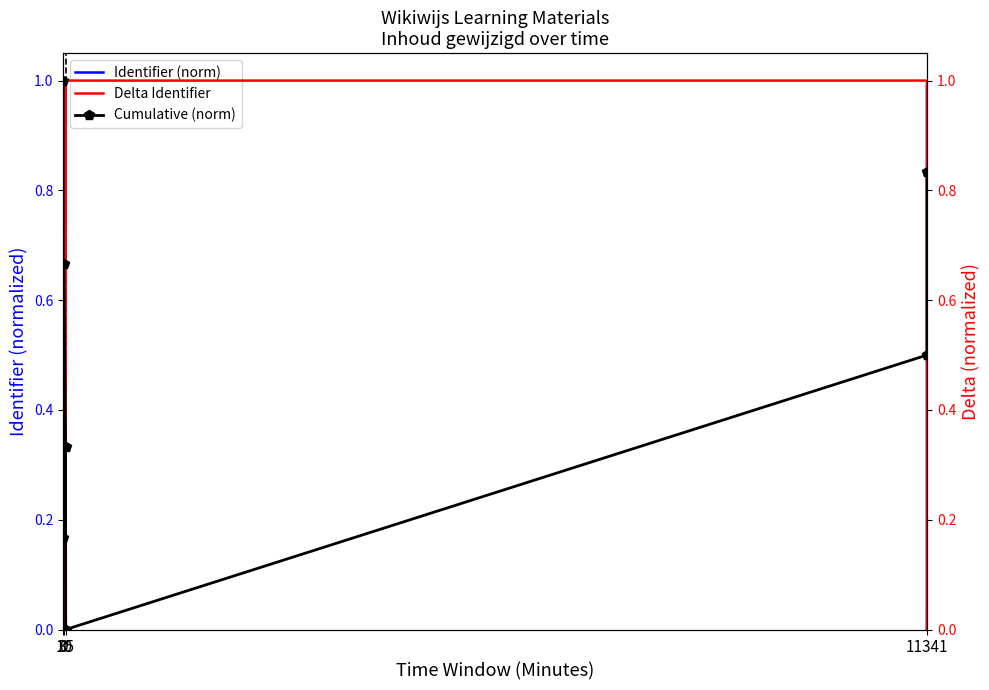

What is the label of the 6th point from the right?

10